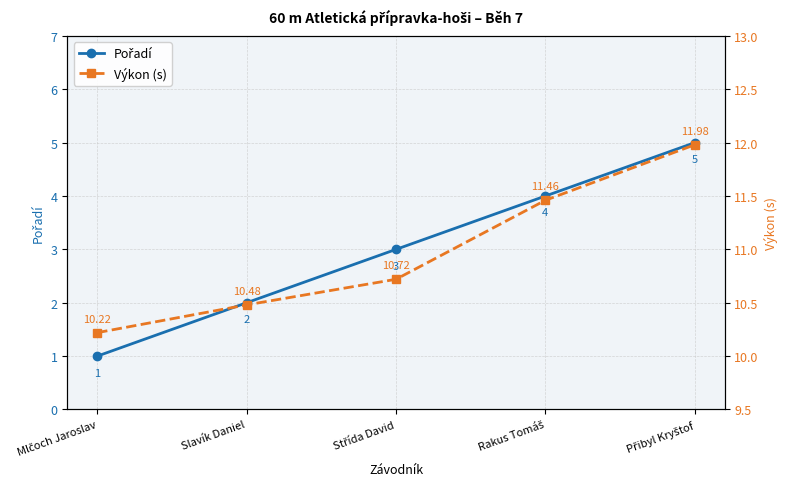

Does the chart display data point markers on the line(s)?

Yes